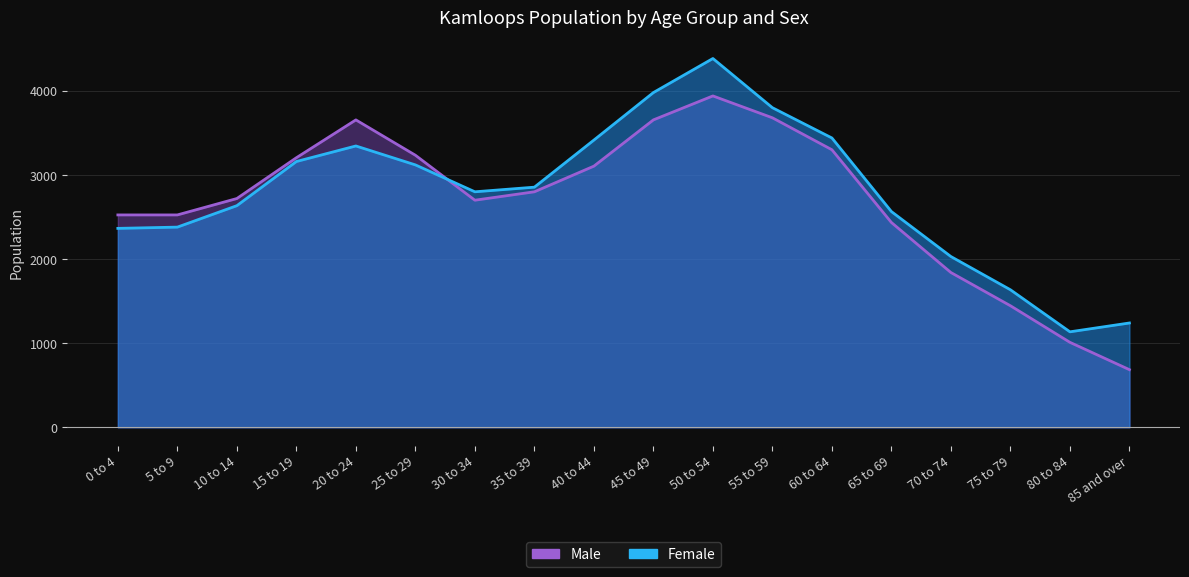

How many values in the Female series exceed 2855?

8